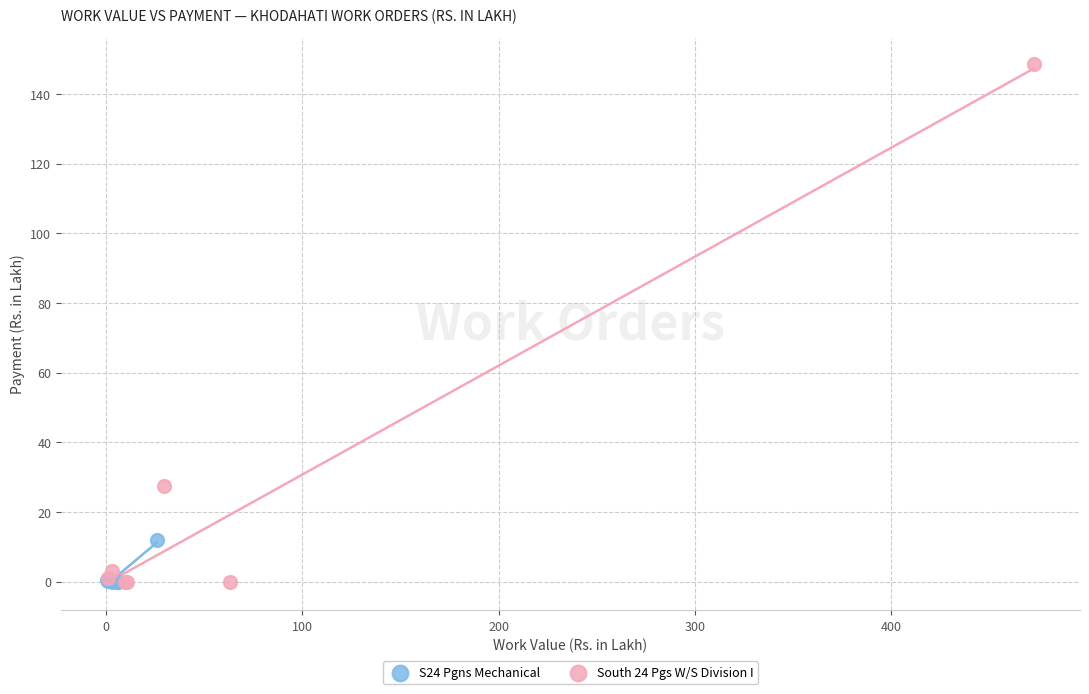

What are all the series names shown in the legend?

S24 Pgns Mechanical, South 24 Pgs W/S Division I